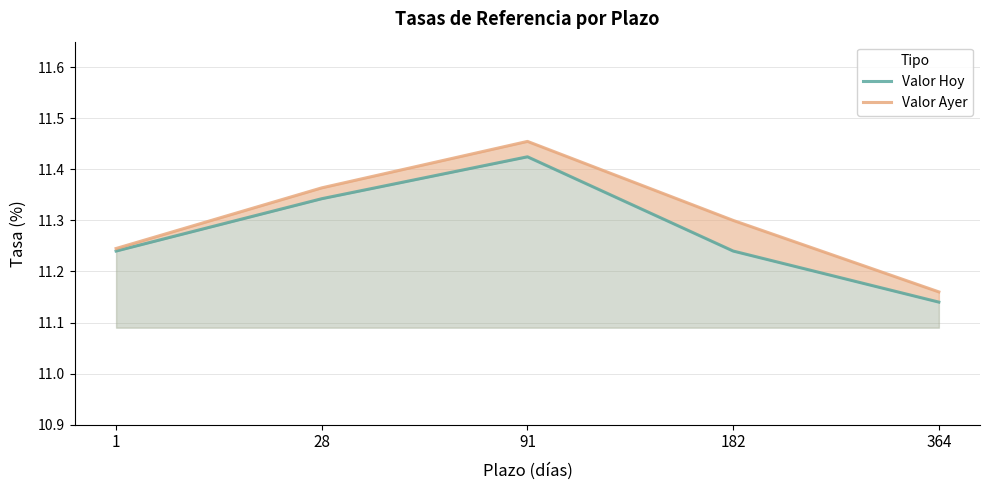

At which category is the sum across all series the highest?

91